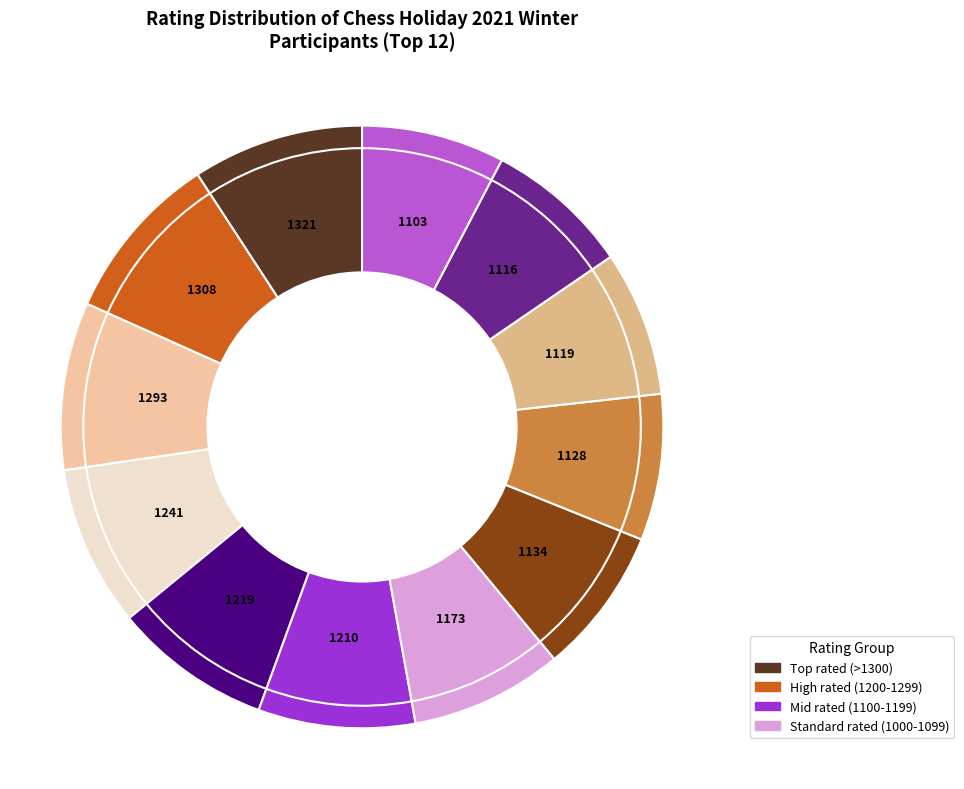

To the nearest percent, what portion does 1210 represent?

8%